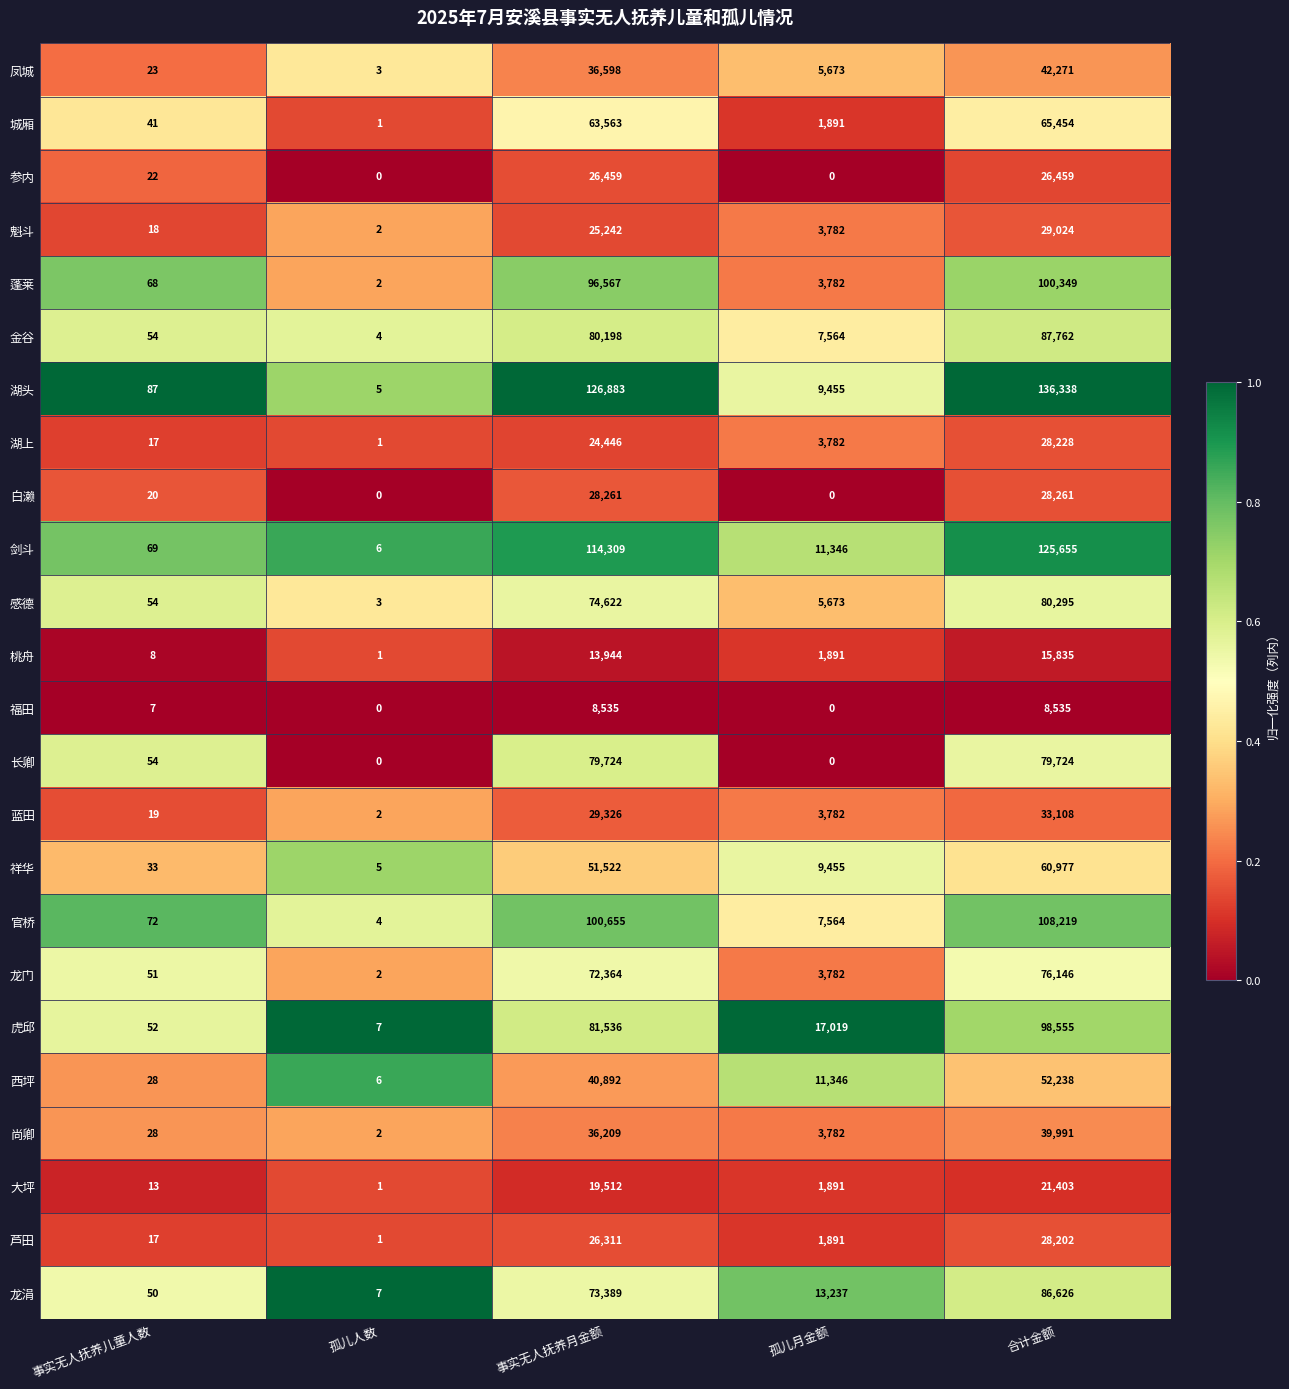

Where does the 虎邱 series first go above 17019?

事实无人抚养月金额